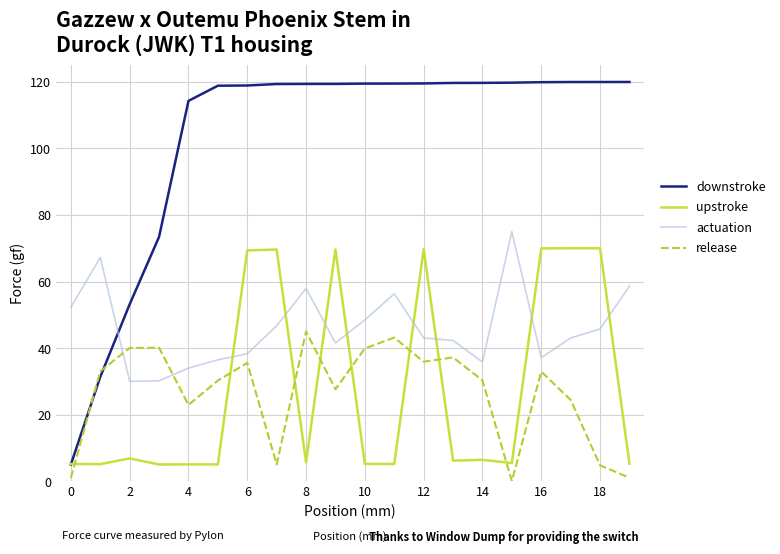

How many lines are shown in the chart?

4